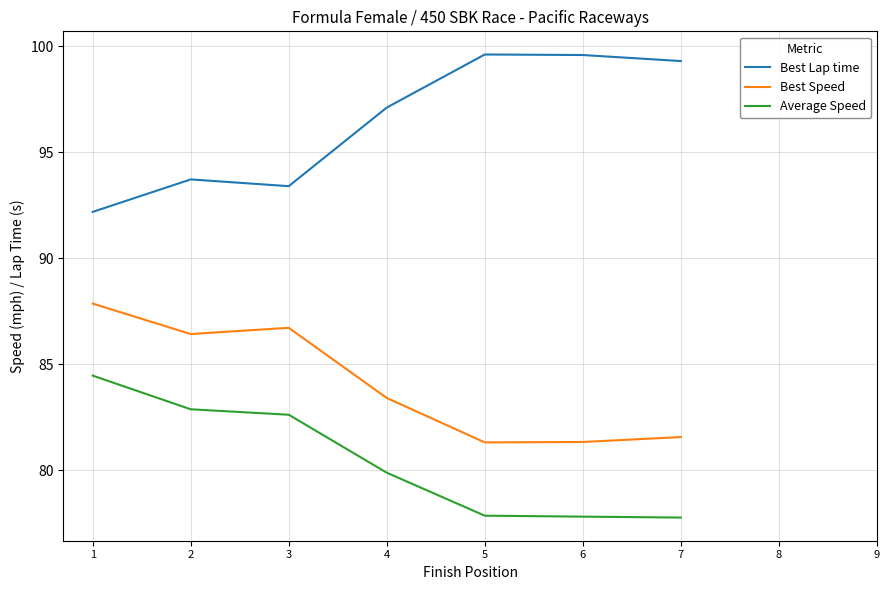

Where is Best Speed nearest to the value 84?

4